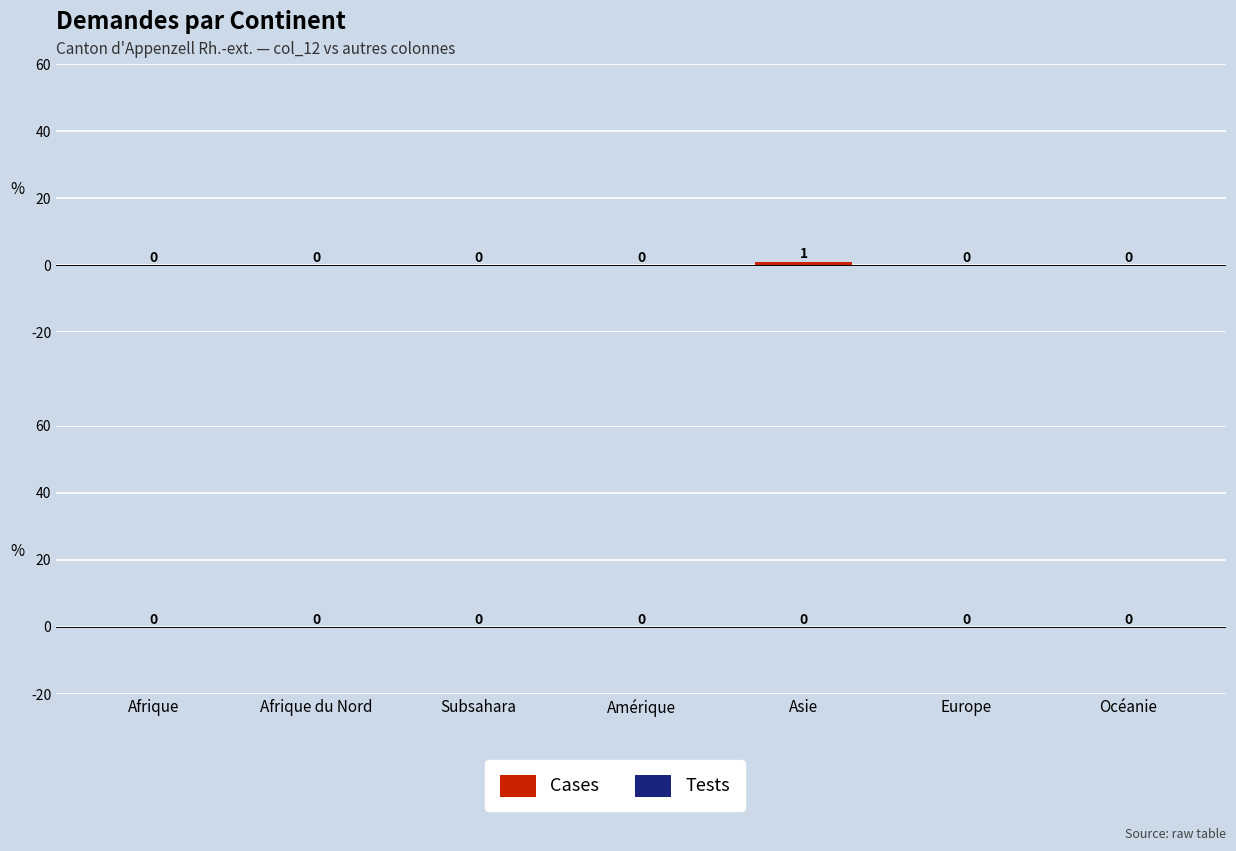

How many values are between 0 and 1?

7